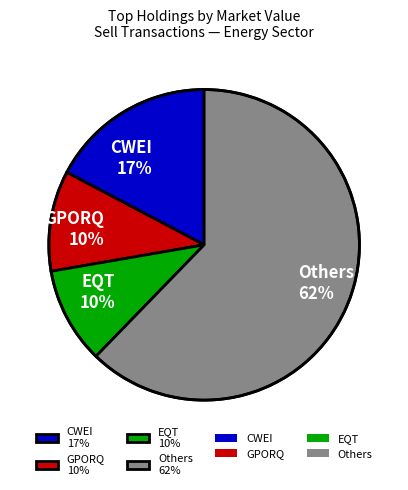

The EQT 10% slice represents 4% of the pie. True or false?

False